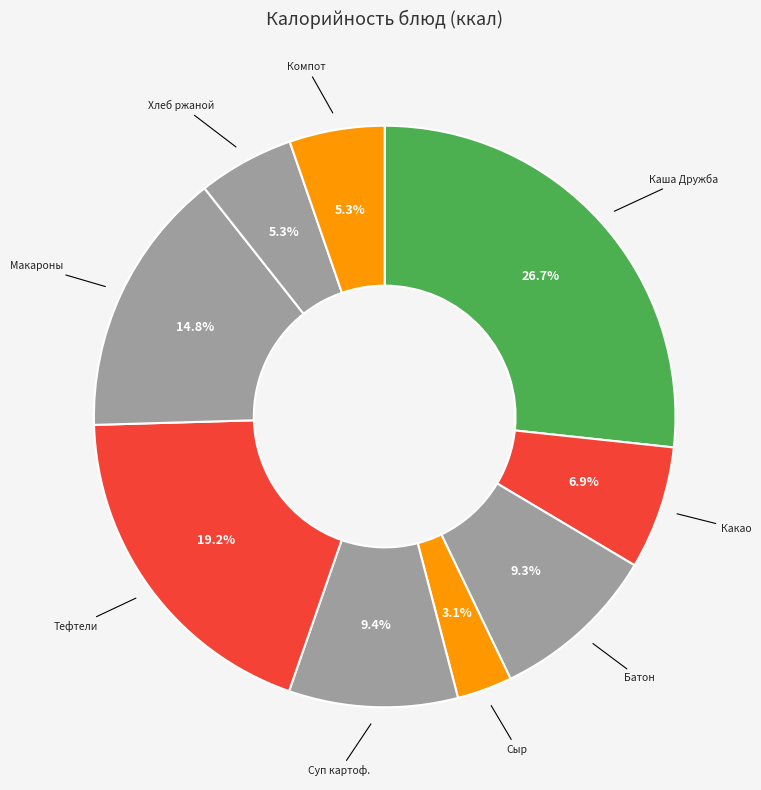

Is there any slice that represents more than half of the pie?

No